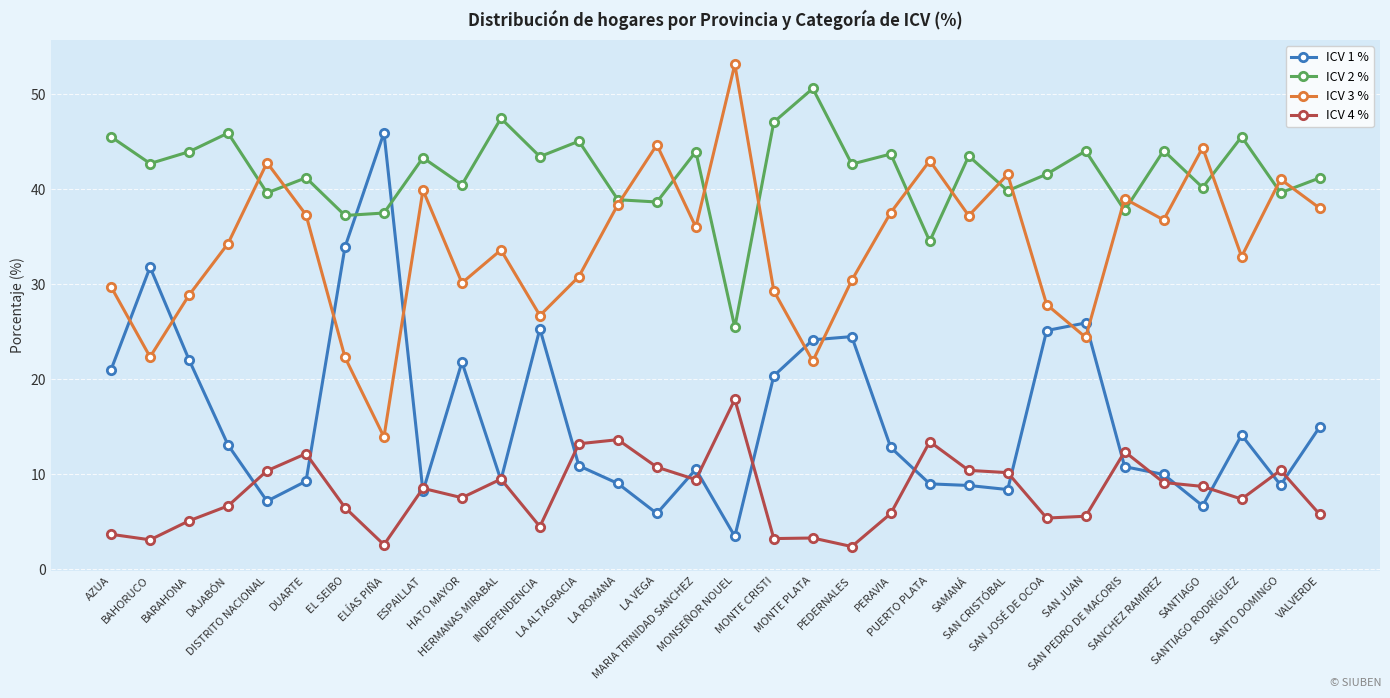

What is the sum of the ICV 4 % values at SAN CRISTÓBAL and SAN JOSÉ DE OCOA?

15.6